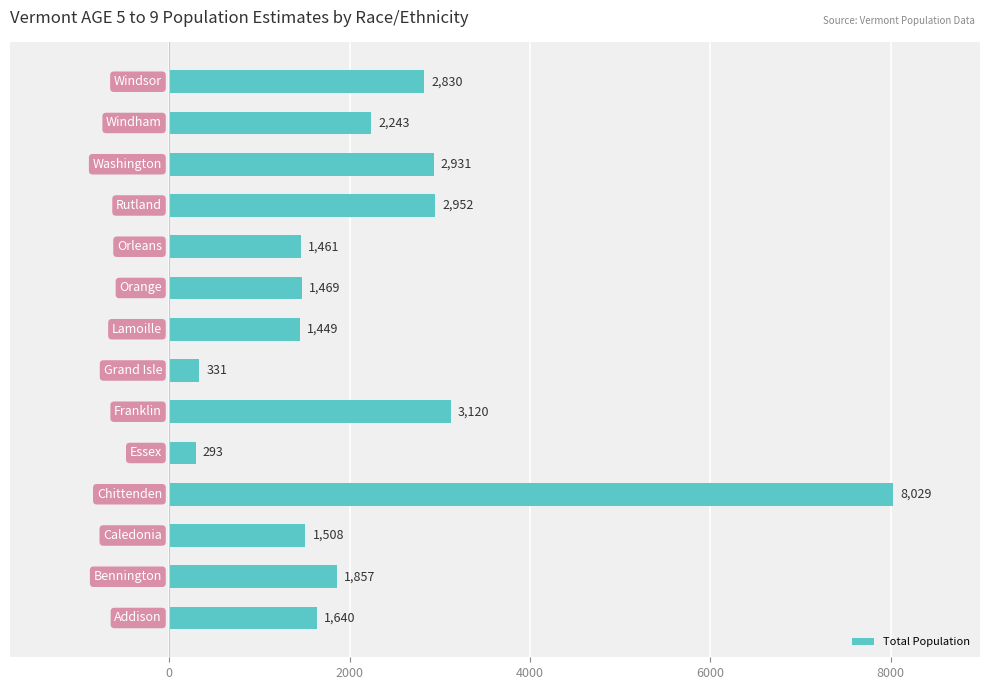

Reading bottom to top, extract all data points from this chart.

1640	1857	1508	8029	293	3120	331	1449	1469	1461	2952	2931	2243	2830